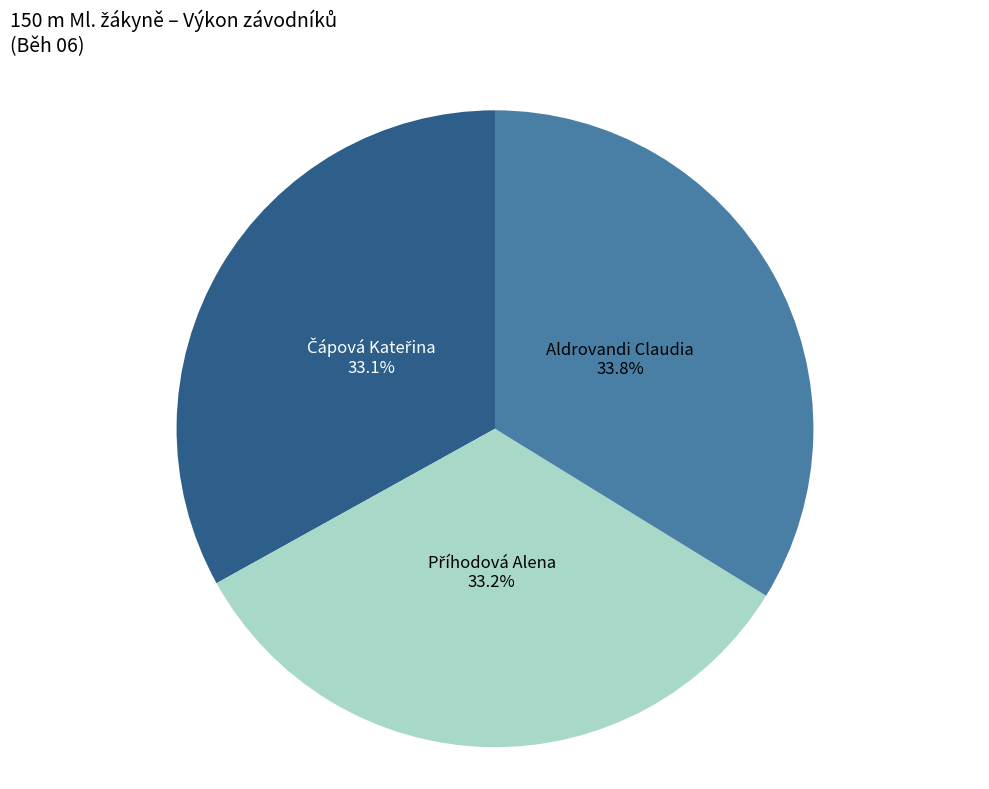

Which slice is the largest?

Aldrovandi Claudia